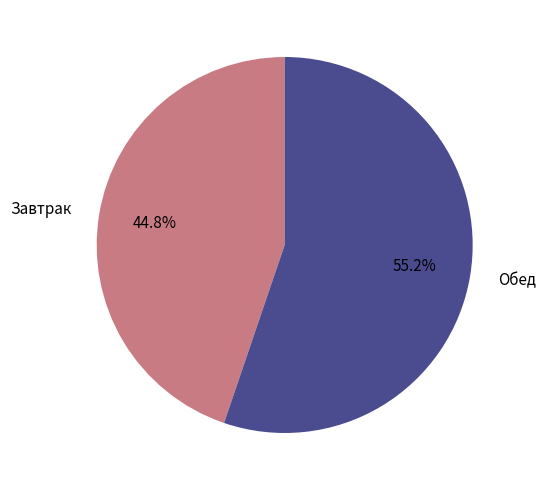

What is the ratio of the value at Завтрак to the value at Обед?

0.8